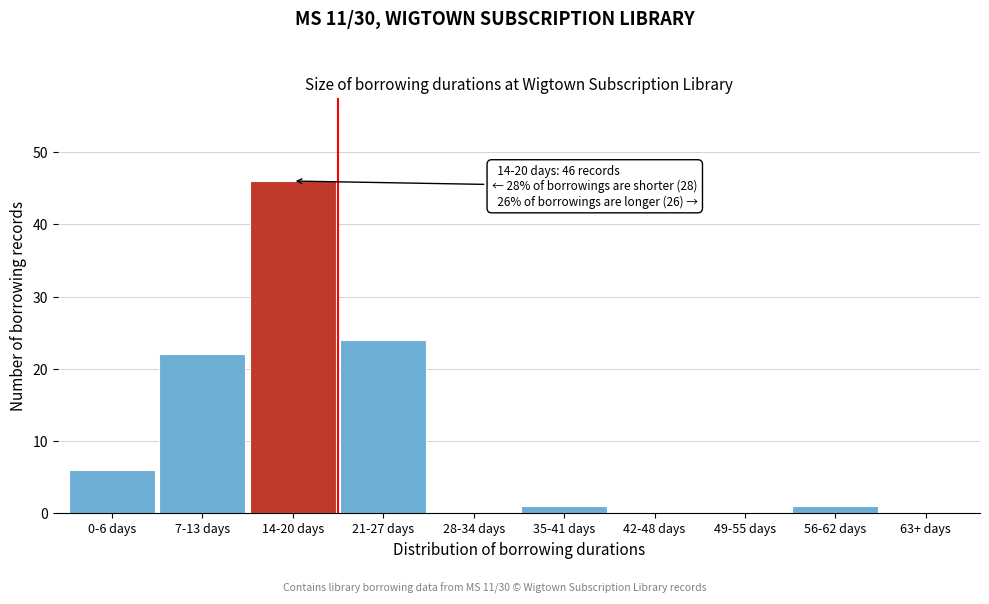

Reading left to right, list all the values displayed in this chart.

0-6 days=6	7-13 days=22	14-20 days=46	21-27 days=24	28-34 days=0	35-41 days=1	42-48 days=0	49-55 days=0	56-62 days=1	63+ days=0